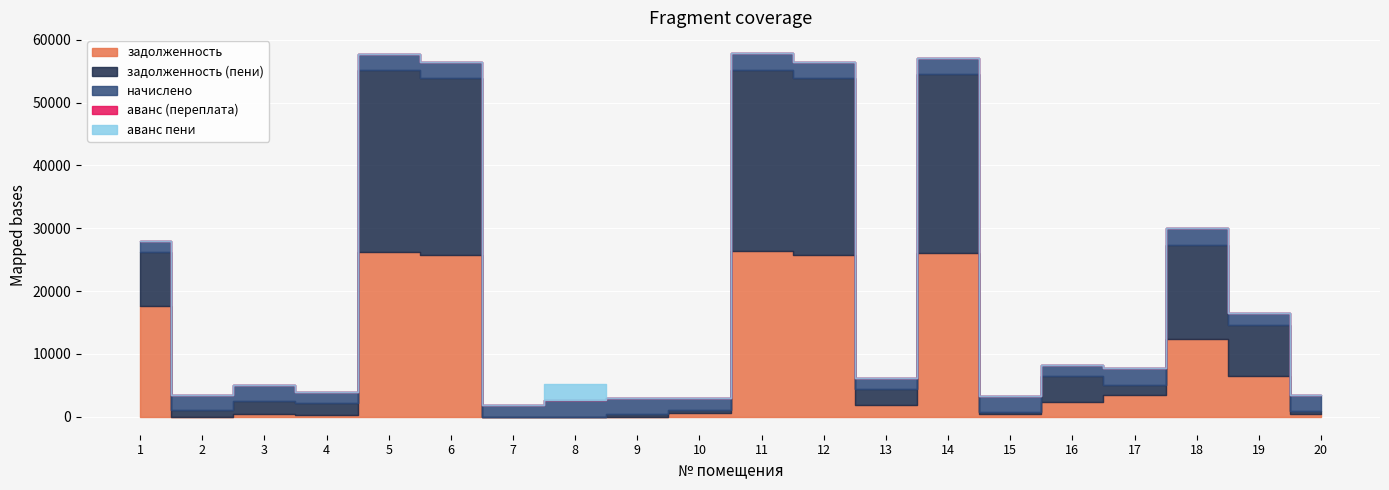

How many data points in задолженность are above 2316?

10